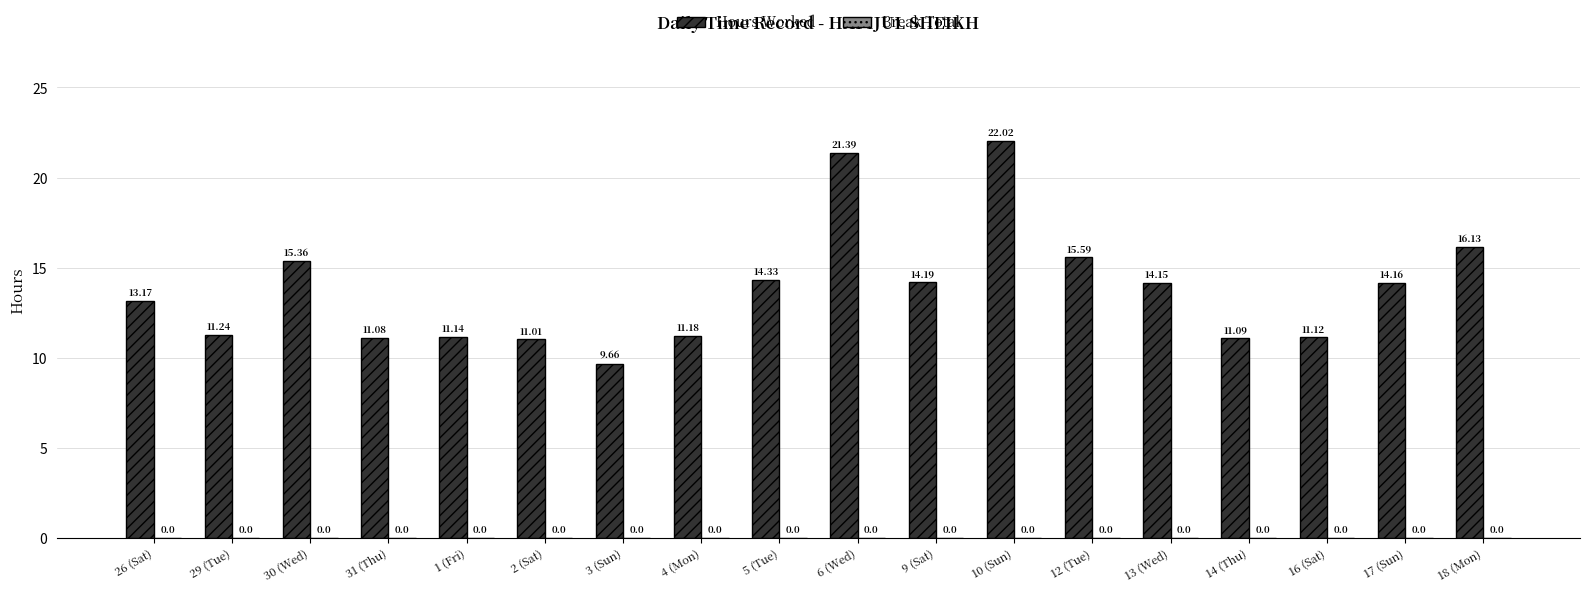

Between 29 (Tue) and 18 (Mon), which is larger?

18 (Mon)